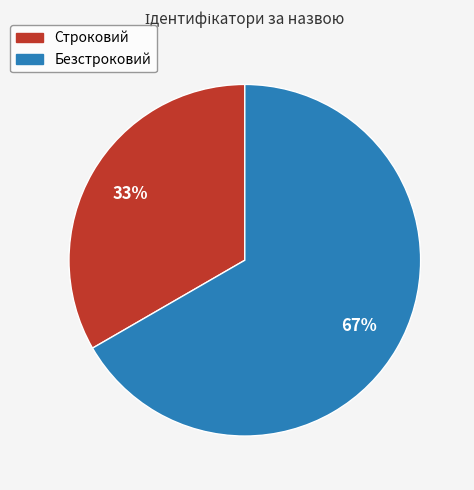

Which slice is the smallest?

Строковий